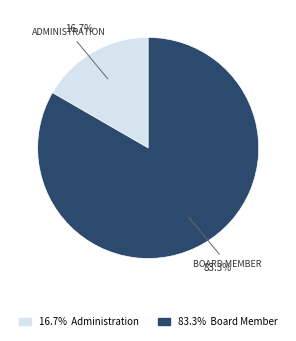

Does any single category account for the majority?

Yes